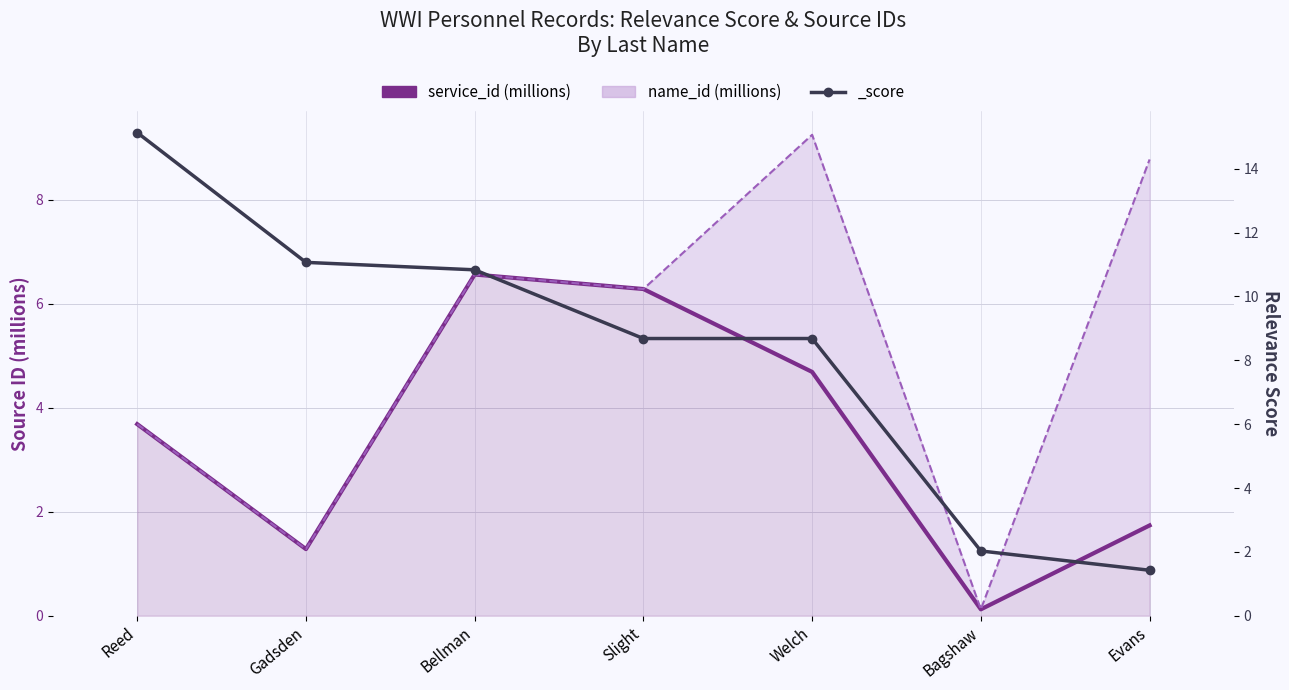

Approximately how many times larger is the value at Reed compared to Welch?

0.8